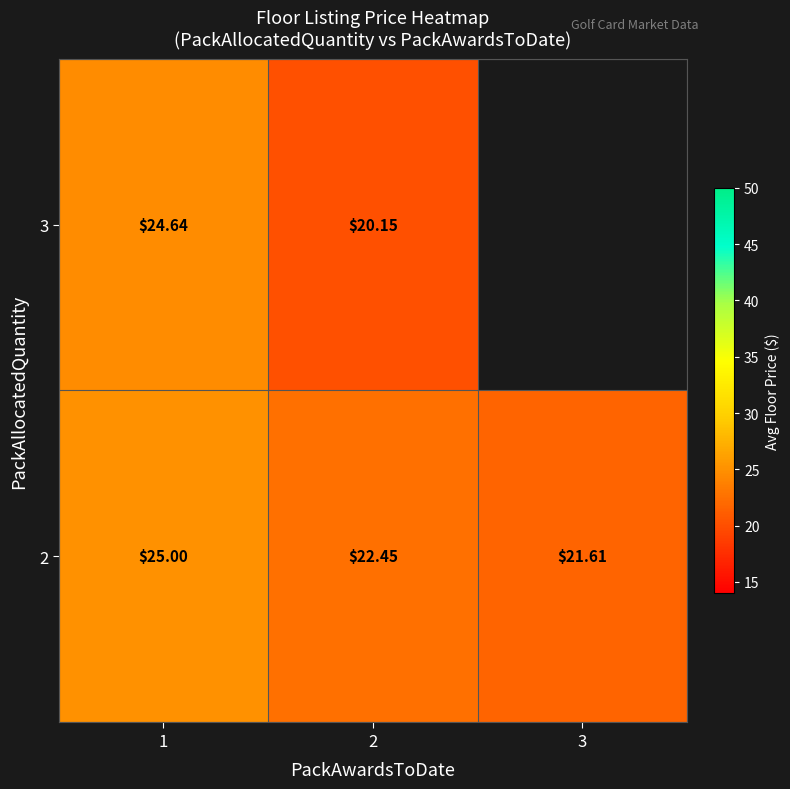

Is the value of 2 at 2 greater than the value of 3 at 1?

No